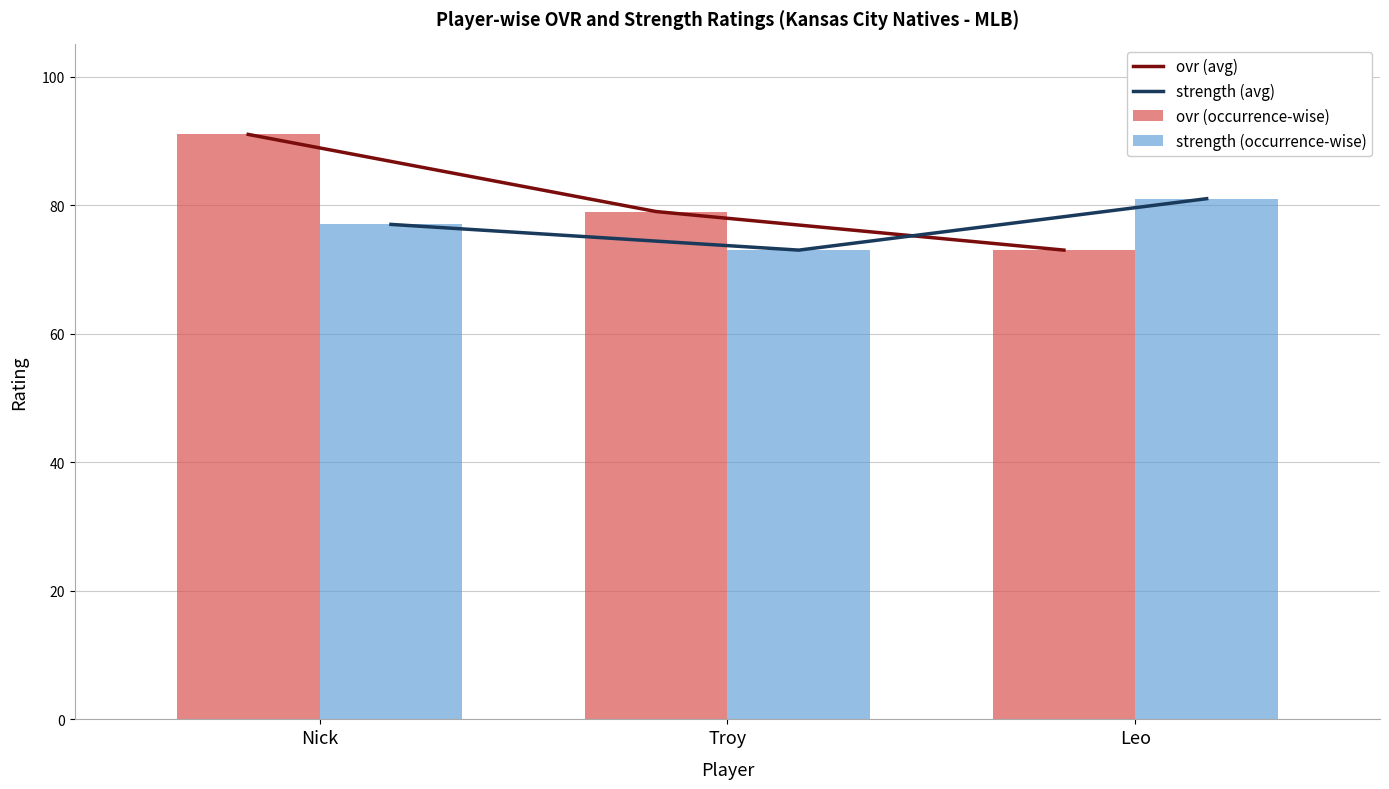

What is the value of the ovr (occurrence-wise) bar at the 1st from the left?

91